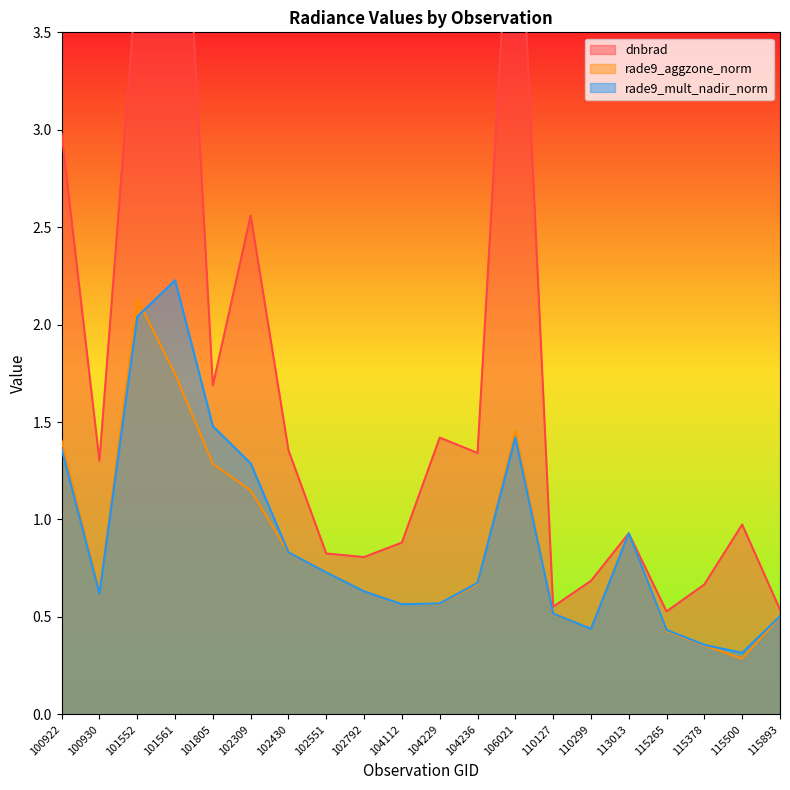

At which label is rade9_aggzone_norm closest to 1?

113013